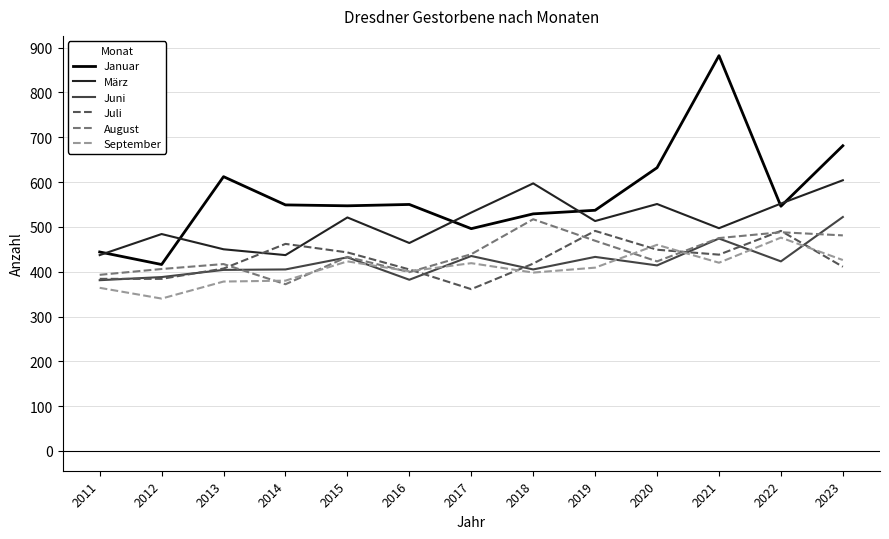

The März series shows 604 at 2023. True or false?

True